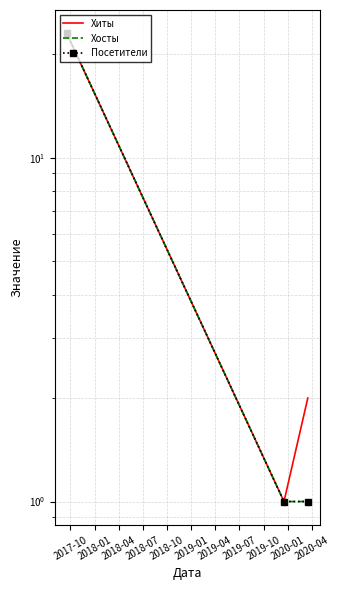

At which label is Посетители closest to 12?

2017-10